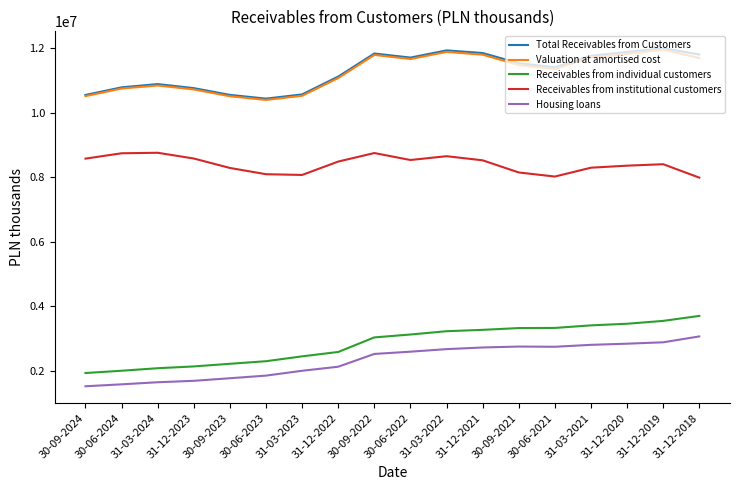

What is the highest value of the Receivables from institutional customers series?

8763757